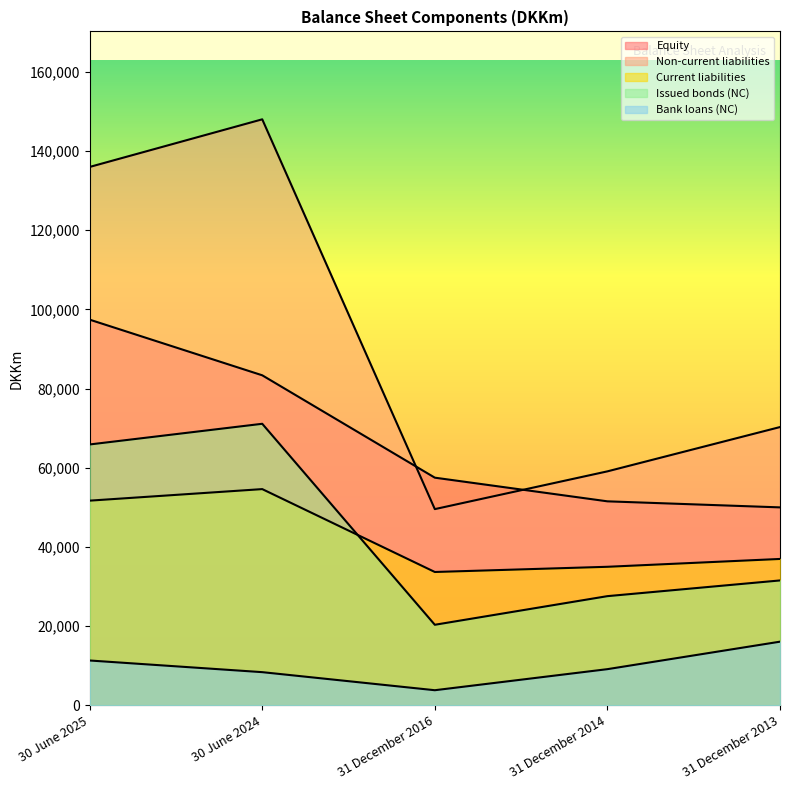

Count the number of data series in this chart.

5